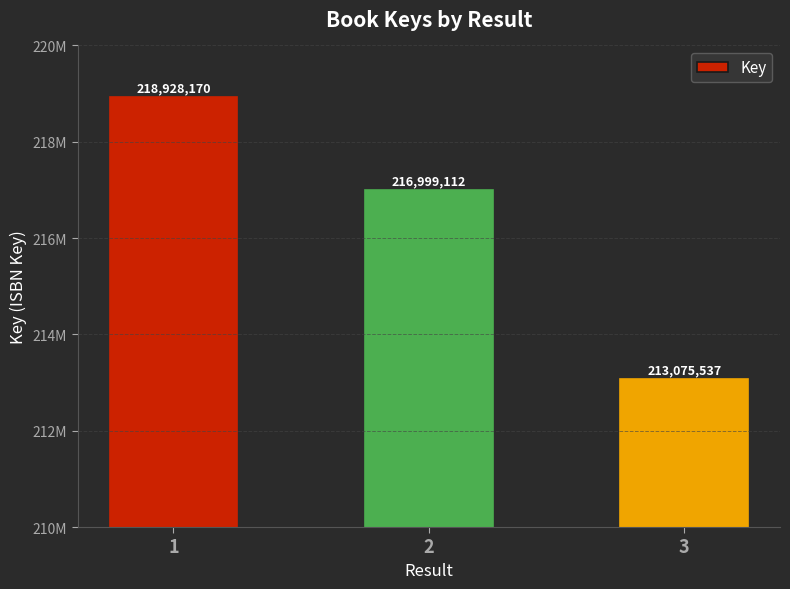

Is it true that the value at 2 is 216999112?

True